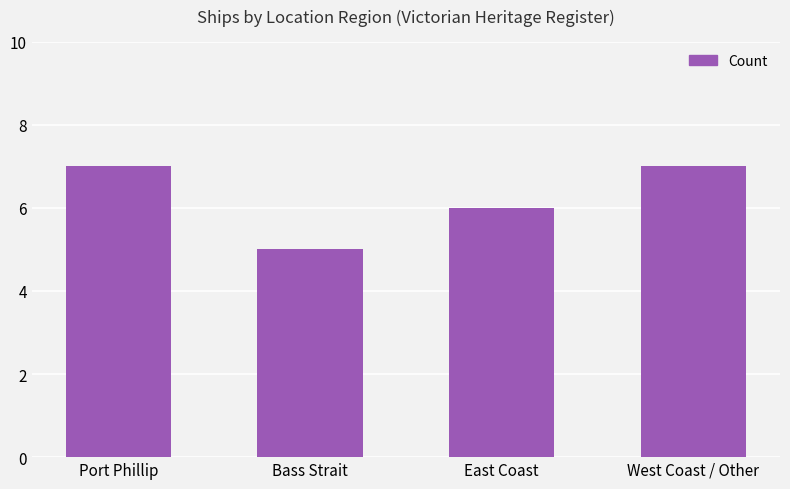

The value at West Coast / Other is 7. True or false?

True